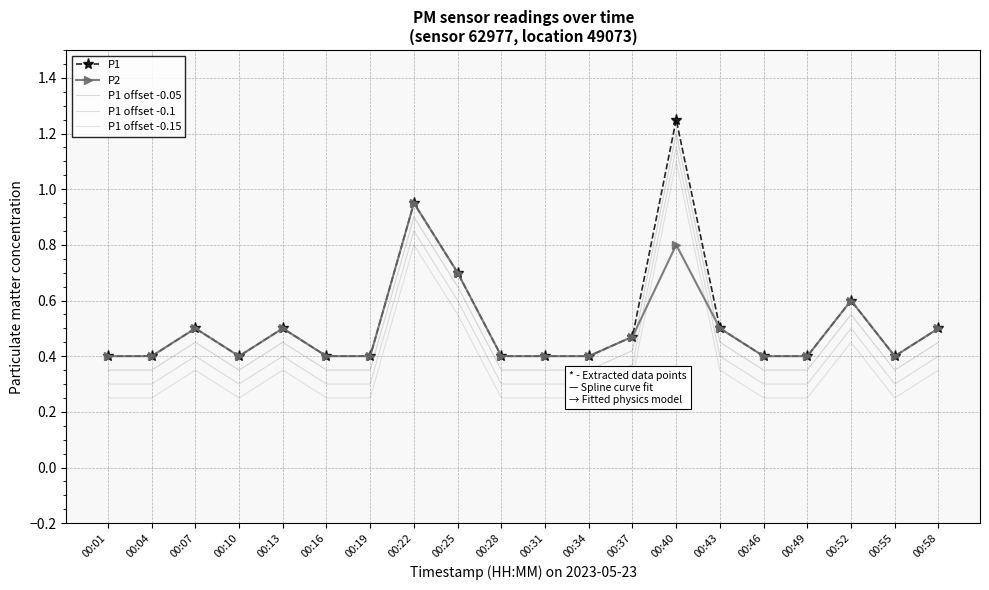

How many categories are shown in the chart?

20